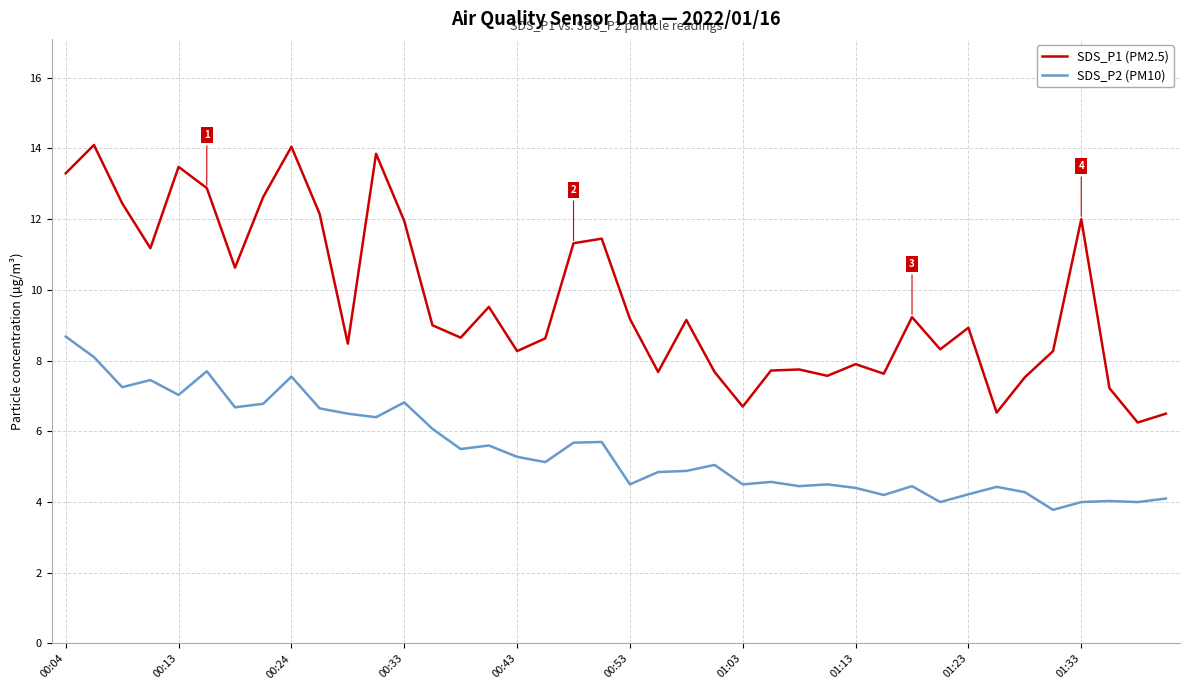

True or false: SDS_P2 (PM10) and SDS_P1 (PM2.5) cross at least once.

False